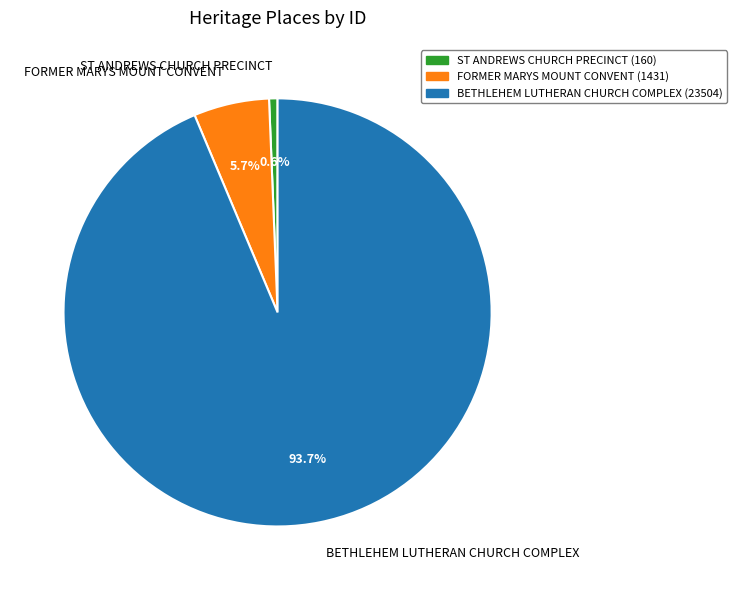

Is there a majority slice in this chart?

Yes